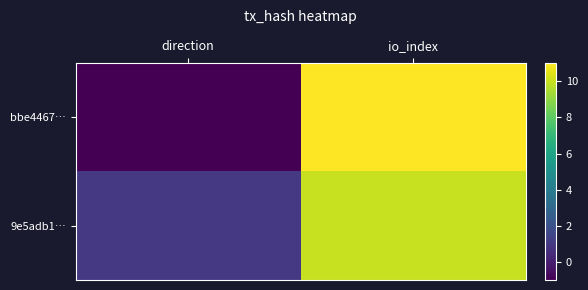

At how many categories does at least one series exceed 7?

1